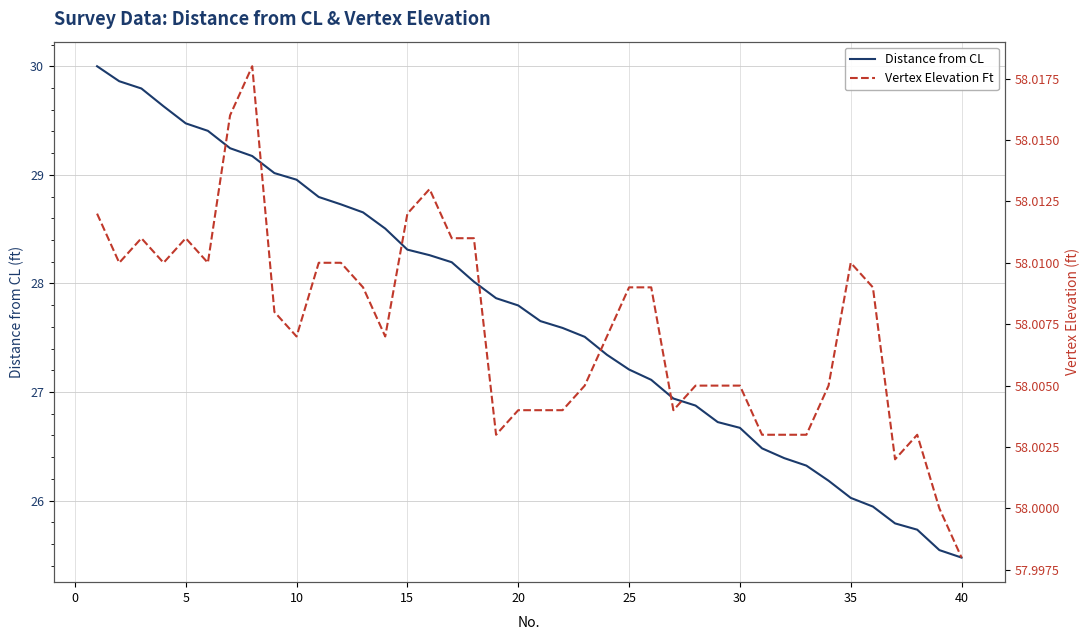

What is the highest value of the Distance from CL series?

30.0